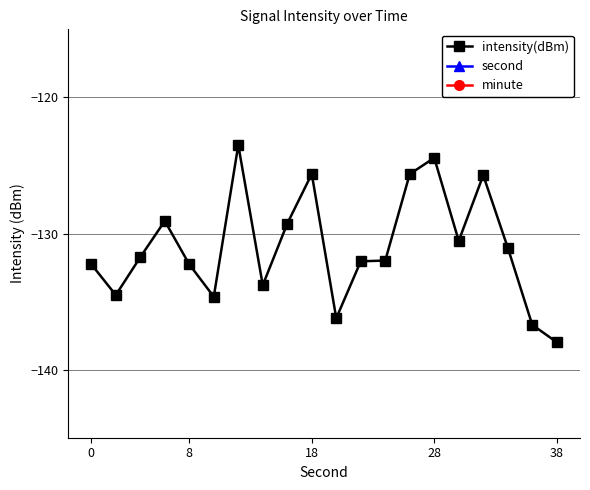

What is the minimum value for intensity(dBm)?

-138.0